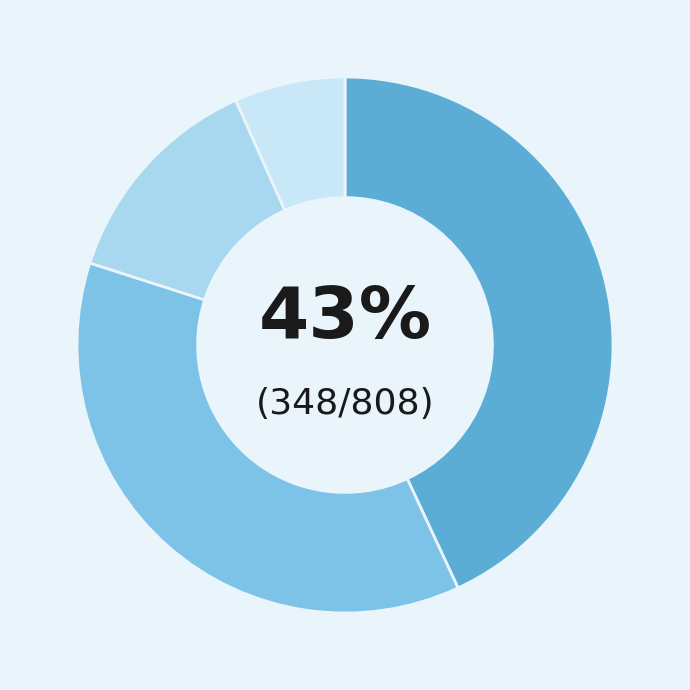

How many segments does this pie chart have?

4